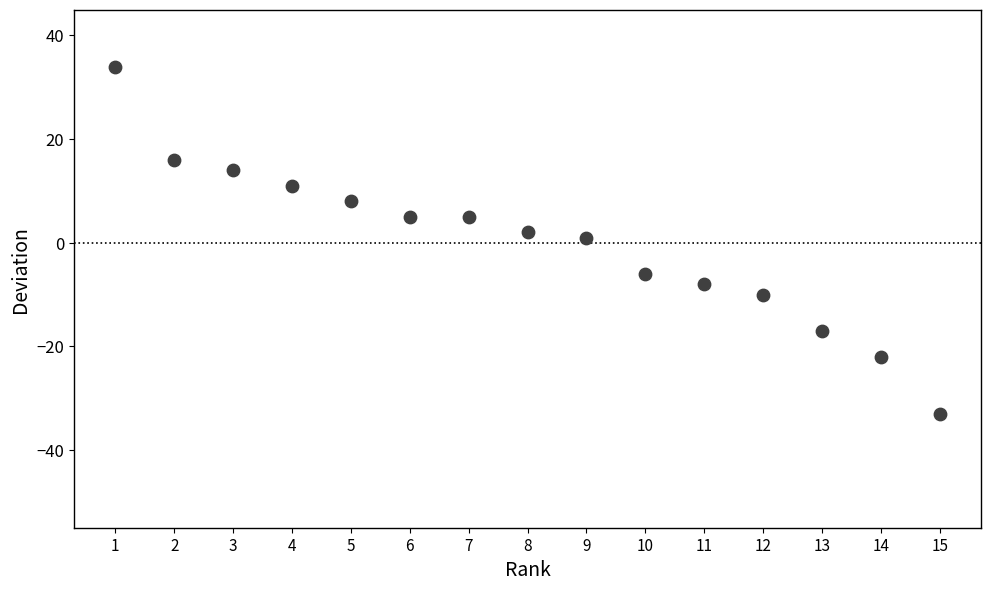

What is the range of X values (max minus min)?

14